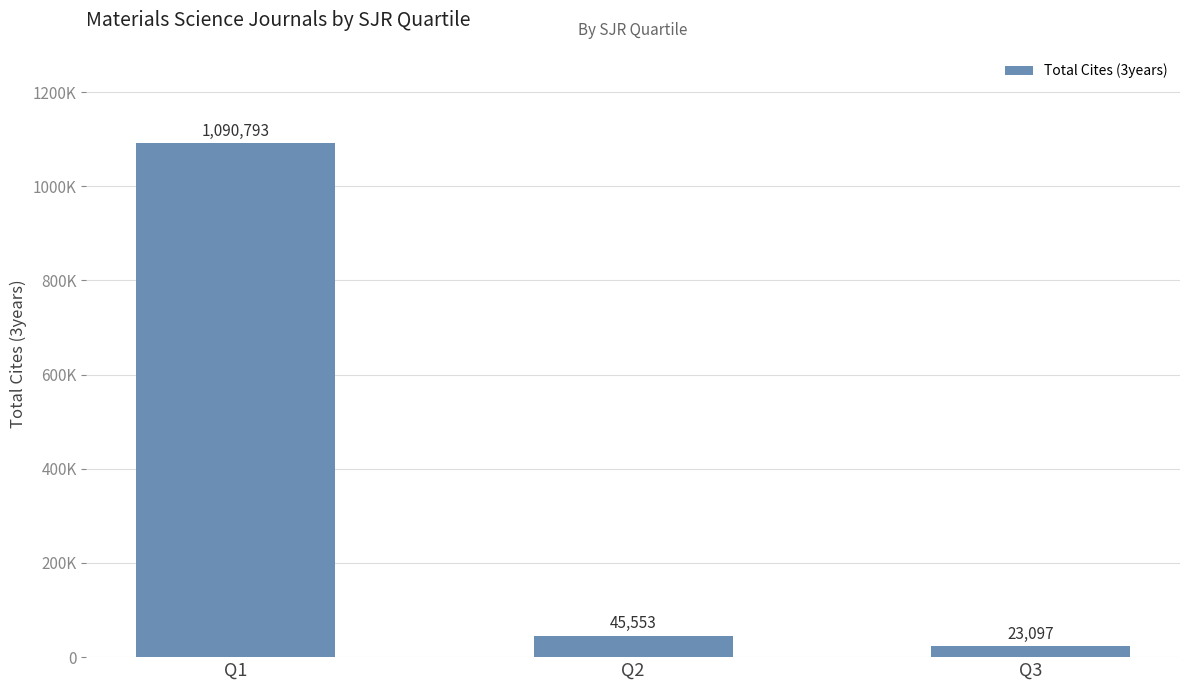

Rank the categories by value from highest to lowest.

Q1, Q2, Q3